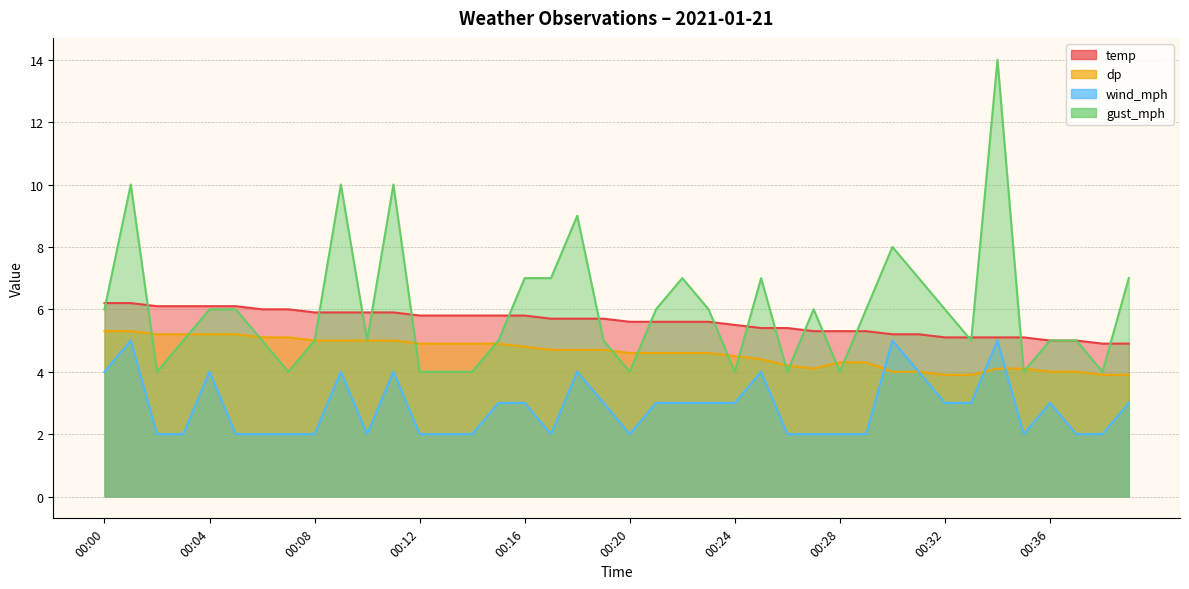

Is it true that wind_mph equals 1.9 at 00:32?

False